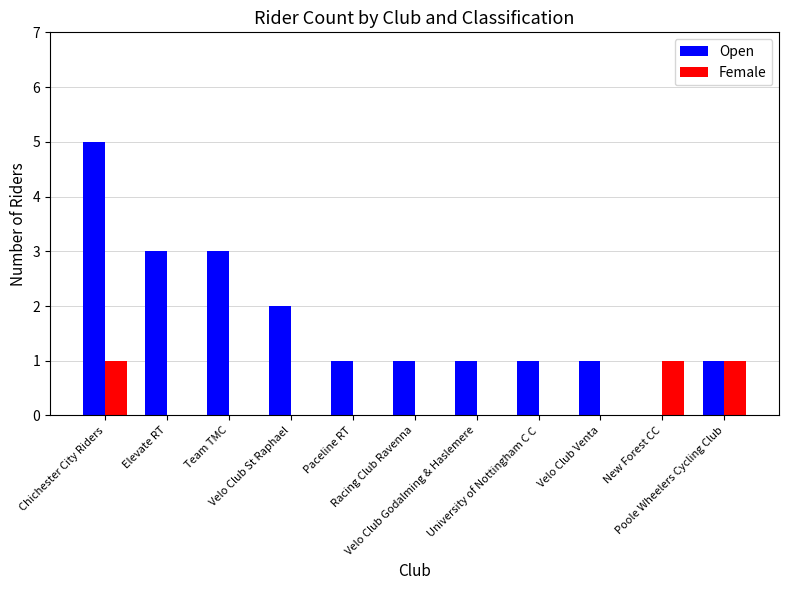

Reading left to right, what are all the values shown in this chart?

Open: Chichester City Riders=5	Elevate RT=3	Team TMC=3	Velo Club St Raphael=2	Paceline RT=1	Racing Club Ravenna=1	Velo Club Godalming & Haslemere=1	University of Nottingham C C=1	Velo Club Venta=1	New Forest CC=0	Poole Wheelers Cycling Club=1
Female: Chichester City Riders=1	Elevate RT=0	Team TMC=0	Velo Club St Raphael=0	Paceline RT=0	Racing Club Ravenna=0	Velo Club Godalming & Haslemere=0	University of Nottingham C C=0	Velo Club Venta=0	New Forest CC=1	Poole Wheelers Cycling Club=1